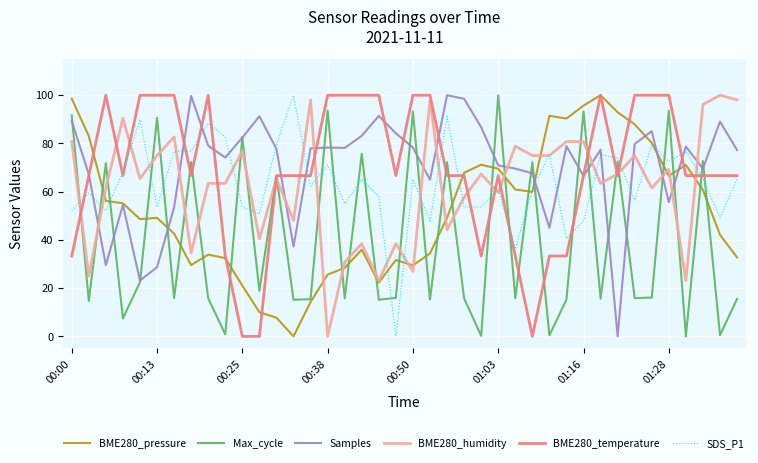

True or false: Samples and BME280_humidity cross at least once.

True